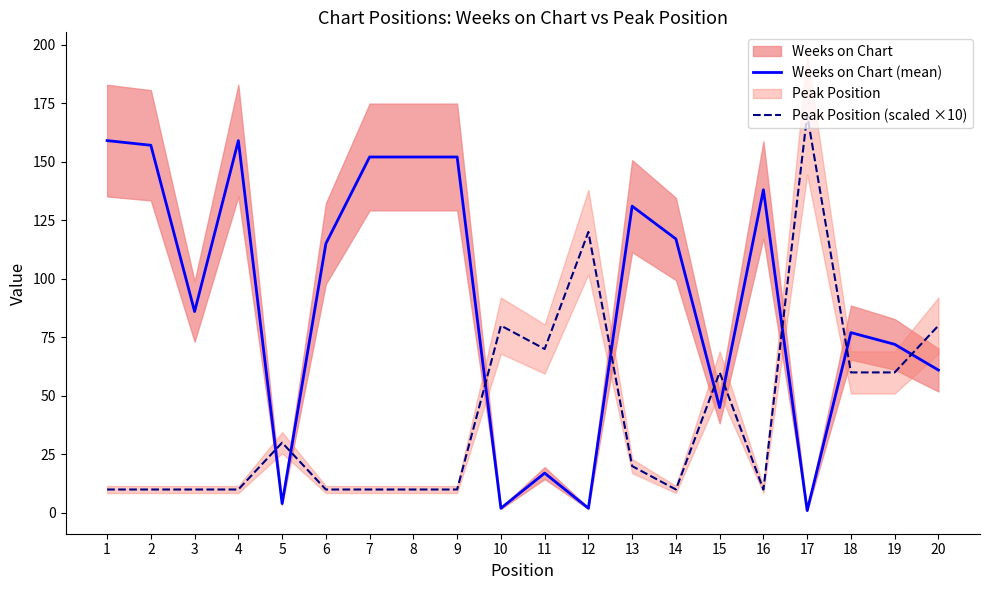

At how many categories does at least one series exceed 66?

18